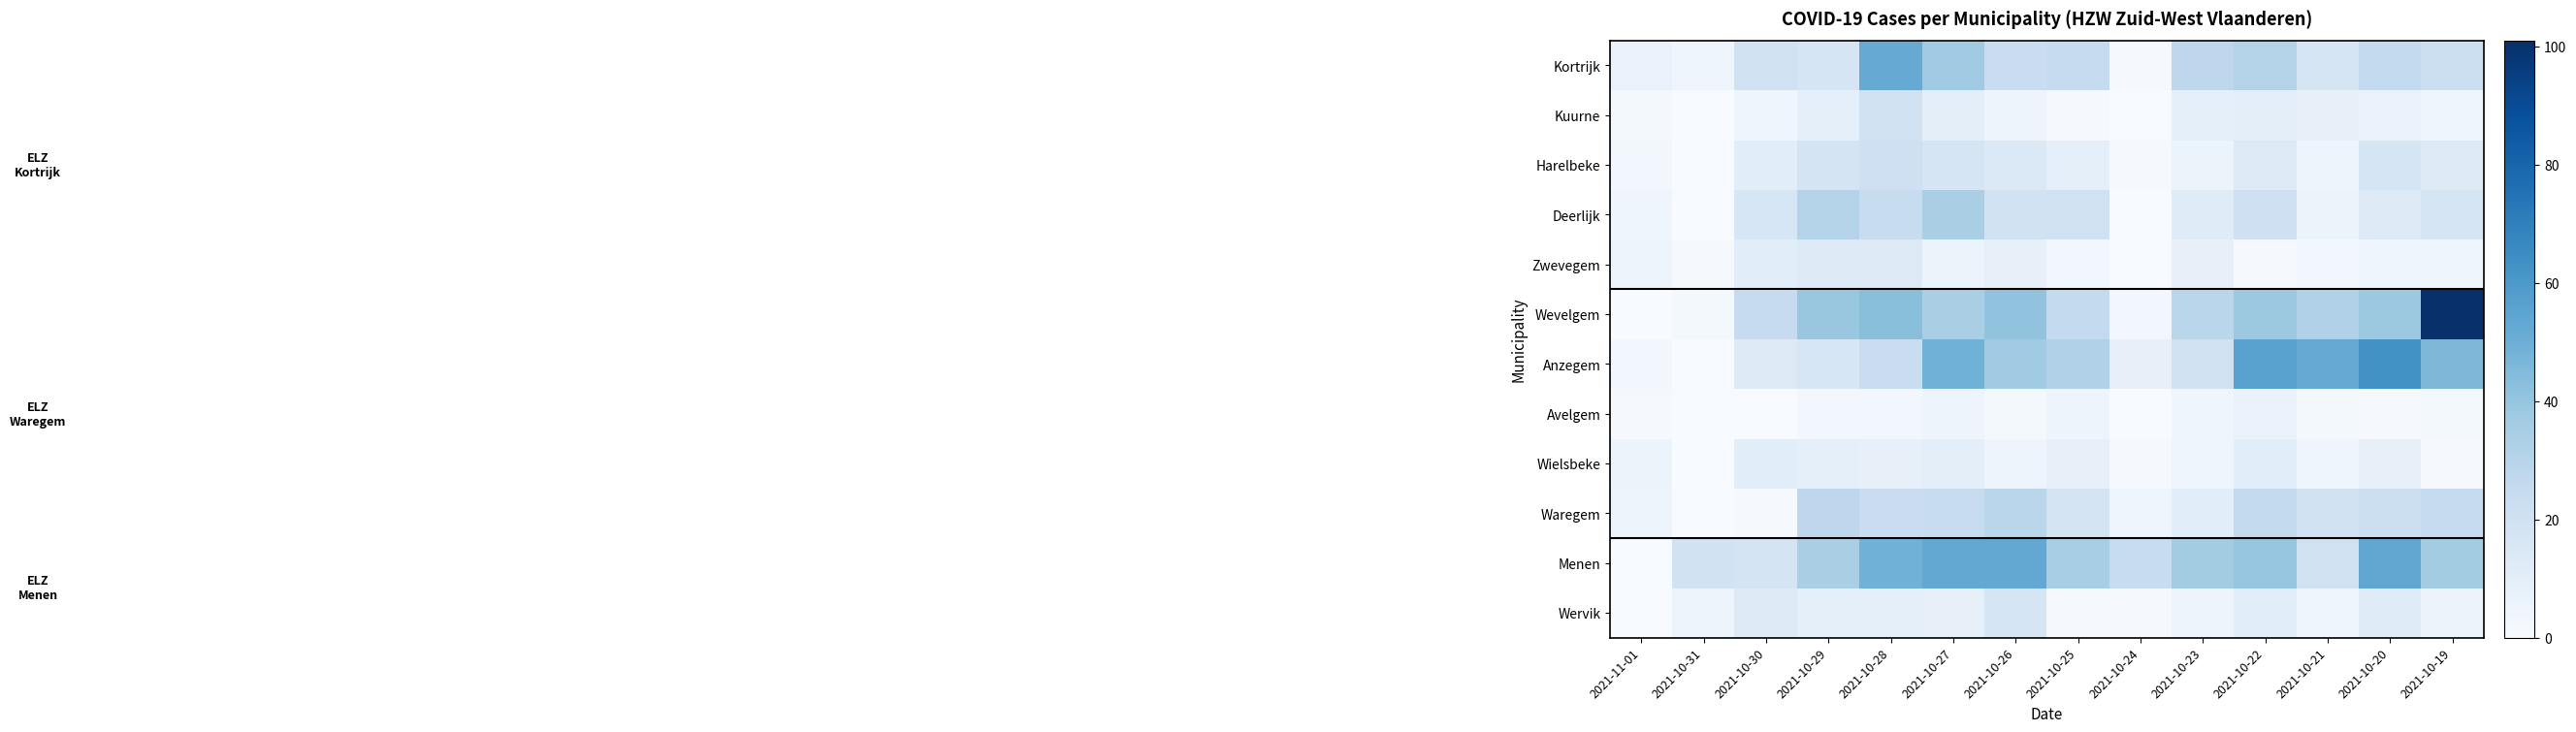

Reading left to right, transcribe all the data shown in this chart.

Kortrijk: 2021-11-01=7	2021-10-31=4	2021-10-30=20	2021-10-29=17	2021-10-28=52	2021-10-27=37	2021-10-26=23	2021-10-25=25	2021-10-24=1	2021-10-23=28	2021-10-22=31	2021-10-21=17	2021-10-20=26	2021-10-19=22
Kuurne: 2021-11-01=2	2021-10-31=0	2021-10-30=4	2021-10-29=9	2021-10-28=20	2021-10-27=10	2021-10-26=5	2021-10-25=1	2021-10-24=0	2021-10-23=9	2021-10-22=10	2021-10-21=8	2021-10-20=7	2021-10-19=4
Harelbeke: 2021-11-01=3	2021-10-31=0	2021-10-30=11	2021-10-29=18	2021-10-28=21	2021-10-27=17	2021-10-26=14	2021-10-25=9	2021-10-24=1	2021-10-23=6	2021-10-22=13	2021-10-21=5	2021-10-20=17	2021-10-19=13
Deerlijk: 2021-11-01=4	2021-10-31=0	2021-10-30=16	2021-10-29=31	2021-10-28=24	2021-10-27=34	2021-10-26=19	2021-10-25=20	2021-10-24=0	2021-10-23=12	2021-10-22=21	2021-10-21=6	2021-10-20=13	2021-10-19=17
Zwevegem: 2021-11-01=5	2021-10-31=1	2021-10-30=11	2021-10-29=13	2021-10-28=13	2021-10-27=6	2021-10-26=8	2021-10-25=3	2021-10-24=0	2021-10-23=8	2021-10-22=1	2021-10-21=3	2021-10-20=4	2021-10-19=4
Wevelgem: 2021-11-01=0	2021-10-31=2	2021-10-30=25	2021-10-29=39	2021-10-28=43	2021-10-27=34	2021-10-26=41	2021-10-25=26	2021-10-24=3	2021-10-23=29	2021-10-22=38	2021-10-21=32	2021-10-20=38	2021-10-19=101
Anzegem: 2021-11-01=3	2021-10-31=0	2021-10-30=13	2021-10-29=16	2021-10-28=23	2021-10-27=49	2021-10-26=37	2021-10-25=32	2021-10-24=8	2021-10-23=20	2021-10-22=56	2021-10-21=52	2021-10-20=63	2021-10-19=46
Avelgem: 2021-11-01=1	2021-10-31=0	2021-10-30=0	2021-10-29=3	2021-10-28=3	2021-10-27=5	2021-10-26=2	2021-10-25=5	2021-10-24=0	2021-10-23=4	2021-10-22=7	2021-10-21=2	2021-10-20=1	2021-10-19=2
Wielsbeke: 2021-11-01=6	2021-10-31=0	2021-10-30=11	2021-10-29=9	2021-10-28=8	2021-10-27=10	2021-10-26=5	2021-10-25=8	2021-10-24=1	2021-10-23=4	2021-10-22=11	2021-10-21=4	2021-10-20=8	2021-10-19=1
Waregem: 2021-11-01=5	2021-10-31=0	2021-10-30=1	2021-10-29=28	2021-10-28=23	2021-10-27=24	2021-10-26=29	2021-10-25=18	2021-10-24=4	2021-10-23=11	2021-10-22=26	2021-10-21=19	2021-10-20=22	2021-10-19=25
Menen: 2021-11-01=0	2021-10-31=19	2021-10-30=18	2021-10-29=34	2021-10-28=49	2021-10-27=53	2021-10-26=53	2021-10-25=35	2021-10-24=24	2021-10-23=36	2021-10-22=40	2021-10-21=20	2021-10-20=54	2021-10-19=36
Wervik: 2021-11-01=0	2021-10-31=5	2021-10-30=13	2021-10-29=9	2021-10-28=9	2021-10-27=8	2021-10-26=17	2021-10-25=1	2021-10-24=1	2021-10-23=5	2021-10-22=11	2021-10-21=4	2021-10-20=12	2021-10-19=6